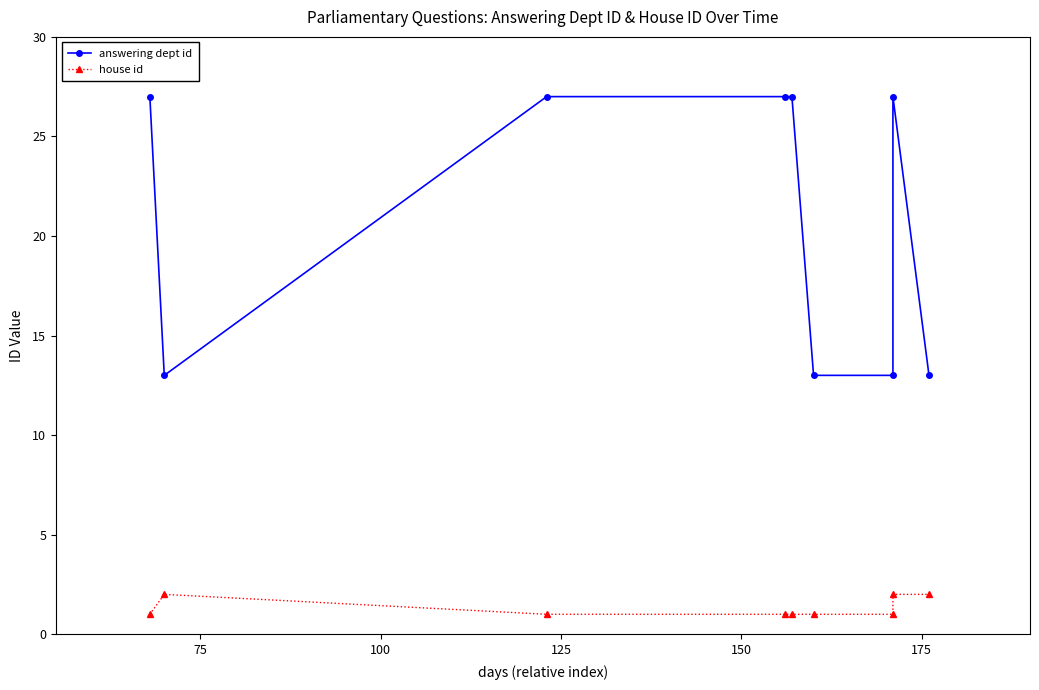

Rank the series by their average value, from lowest to highest.

house id, answering dept id